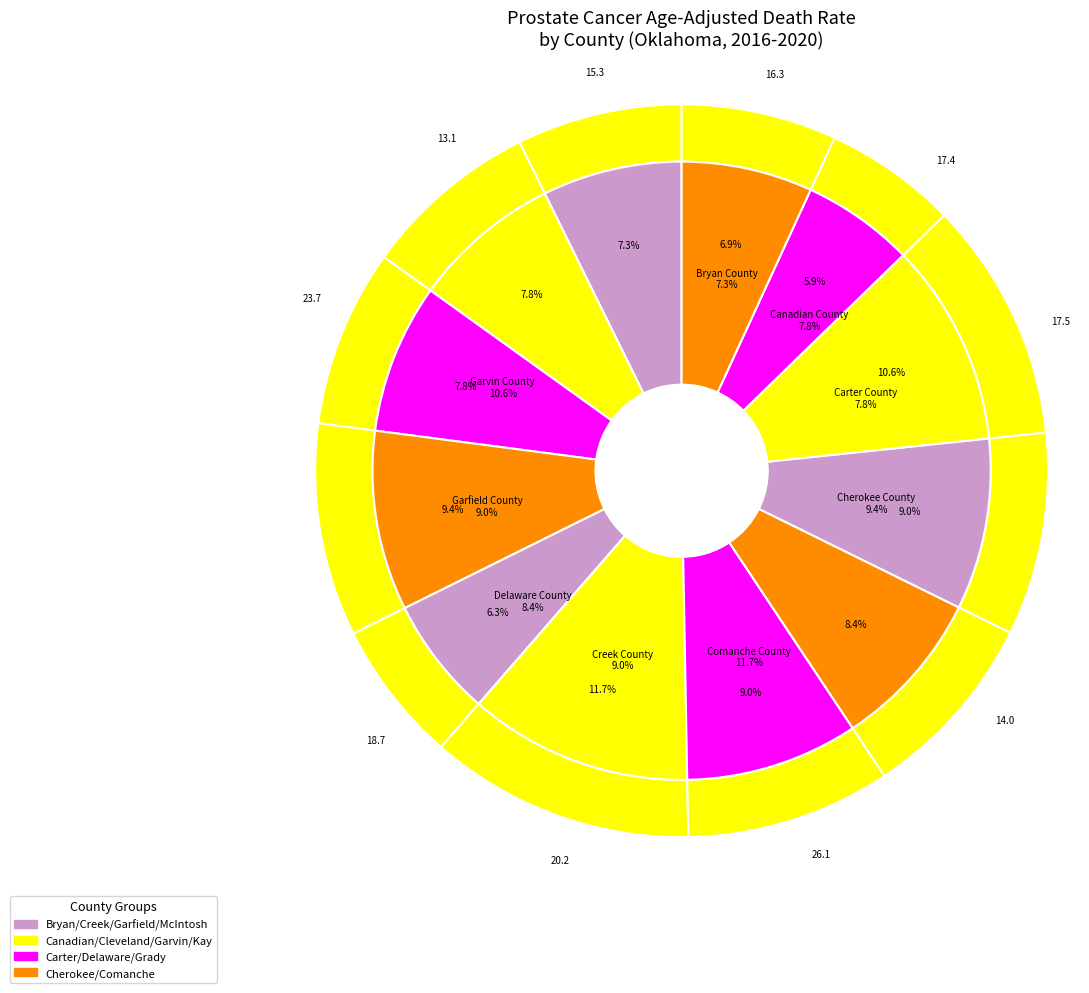

What is the change in value from Garfield County to Kay County?

-4.7